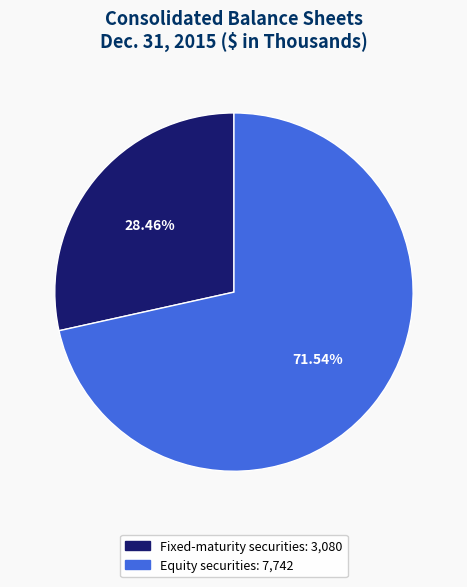

Approximately how many times larger is the value at Equity securities compared to Fixed-maturity securities?

2.5